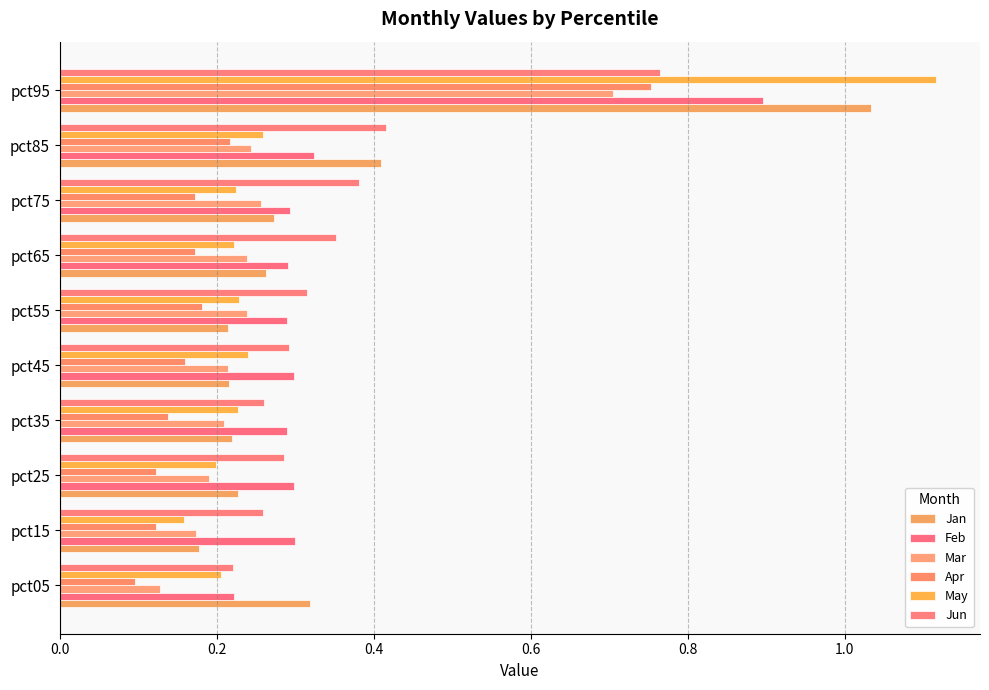

How many series are shown in this chart?

6